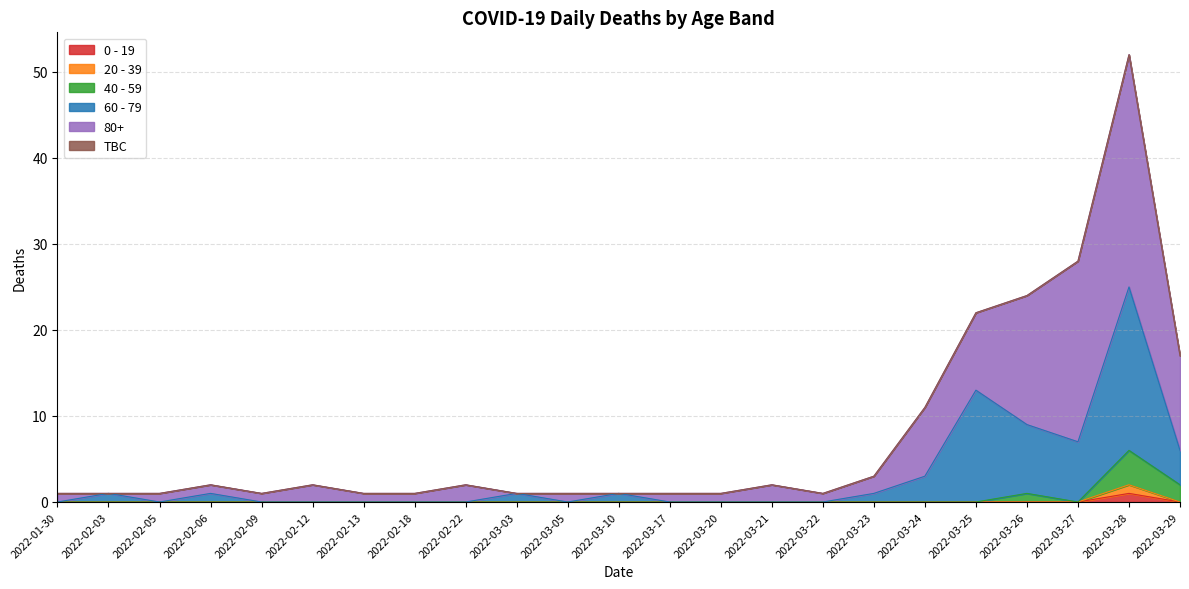

True or false: 60 - 79 and 40 - 59 intersect in this chart.

False